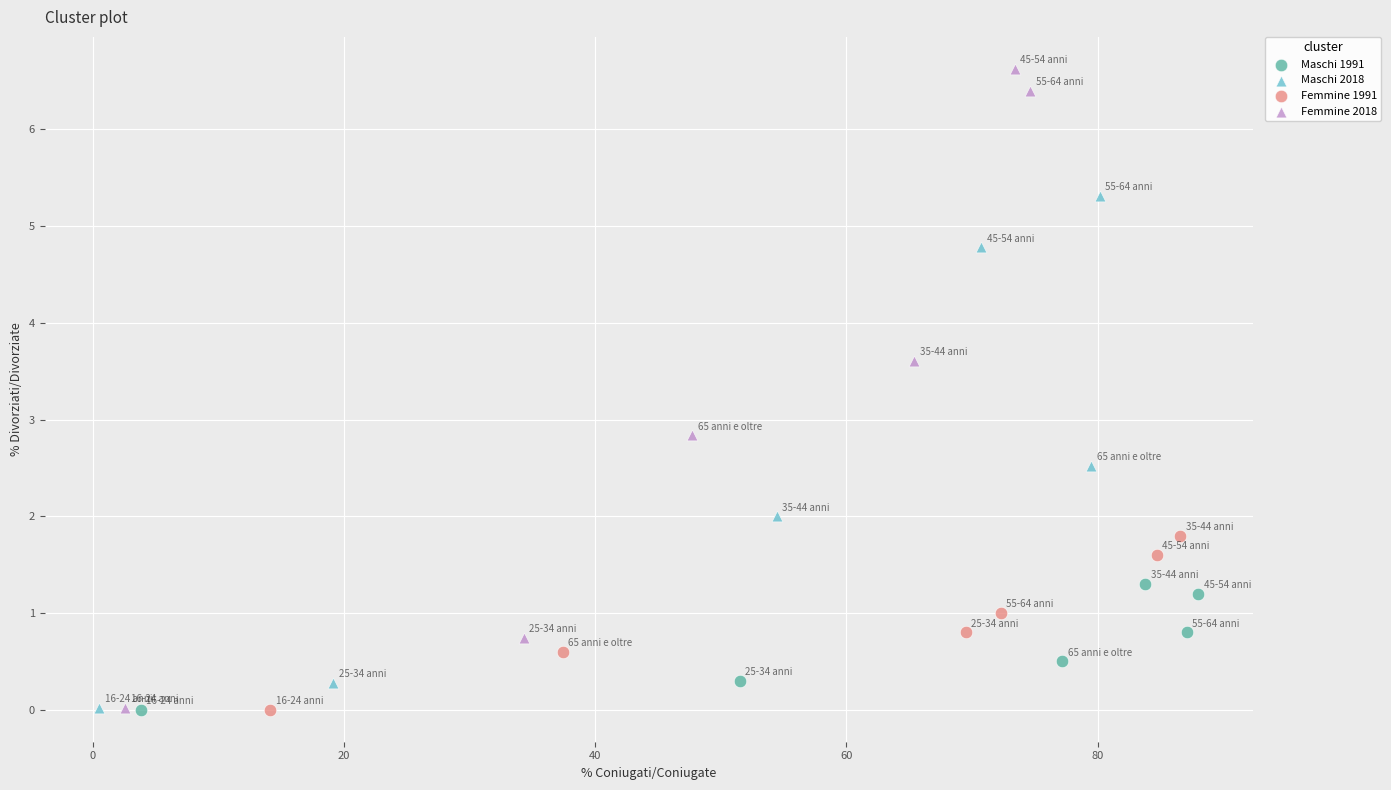

Which series contains the highest Y value?

Femmine 2018